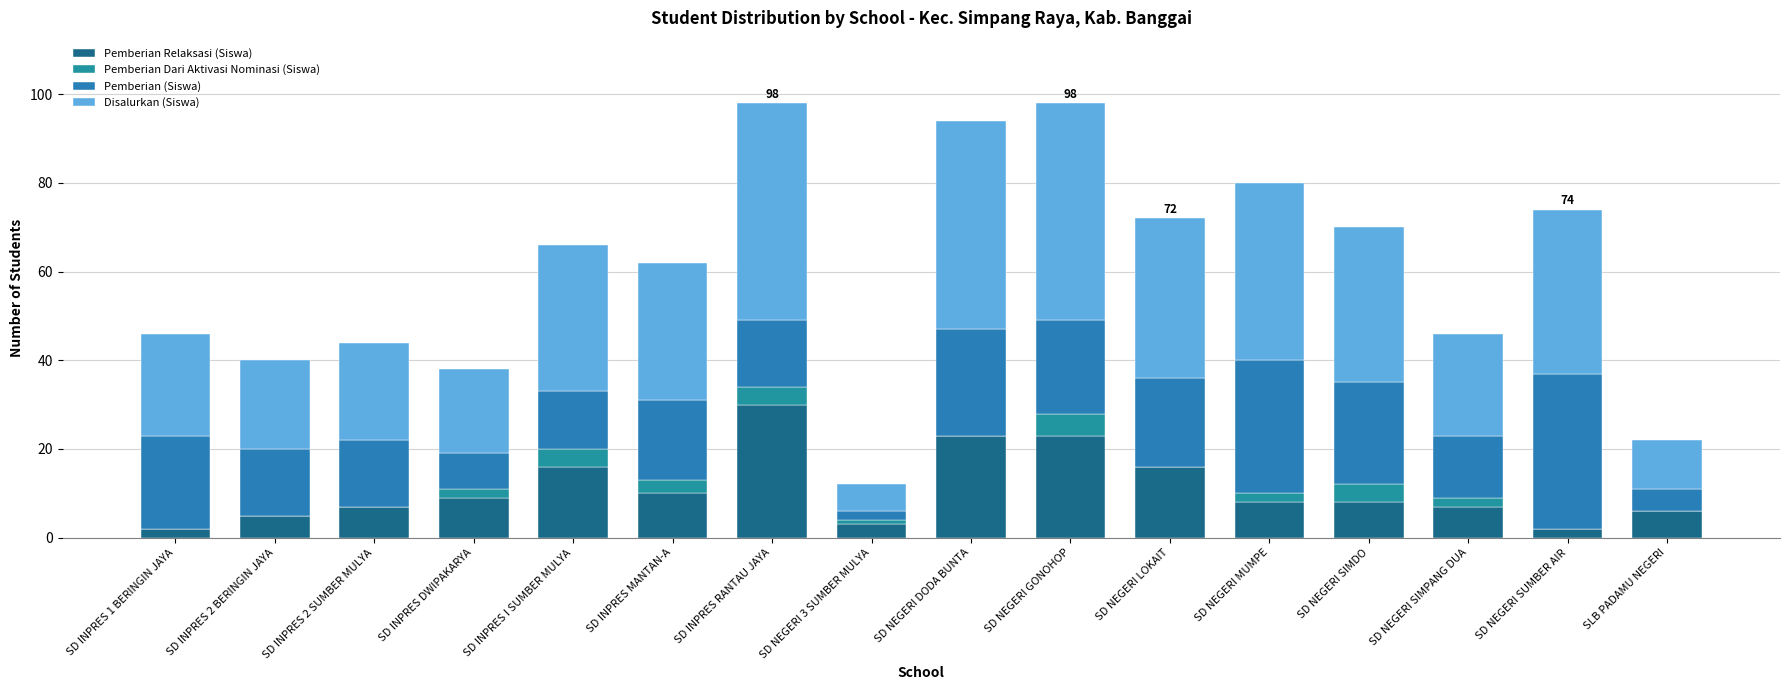

The value of Pemberian Dari Aktivasi Nominasi (Siswa) at SD INPRES I SUMBER MULYA is 6. True or false?

False